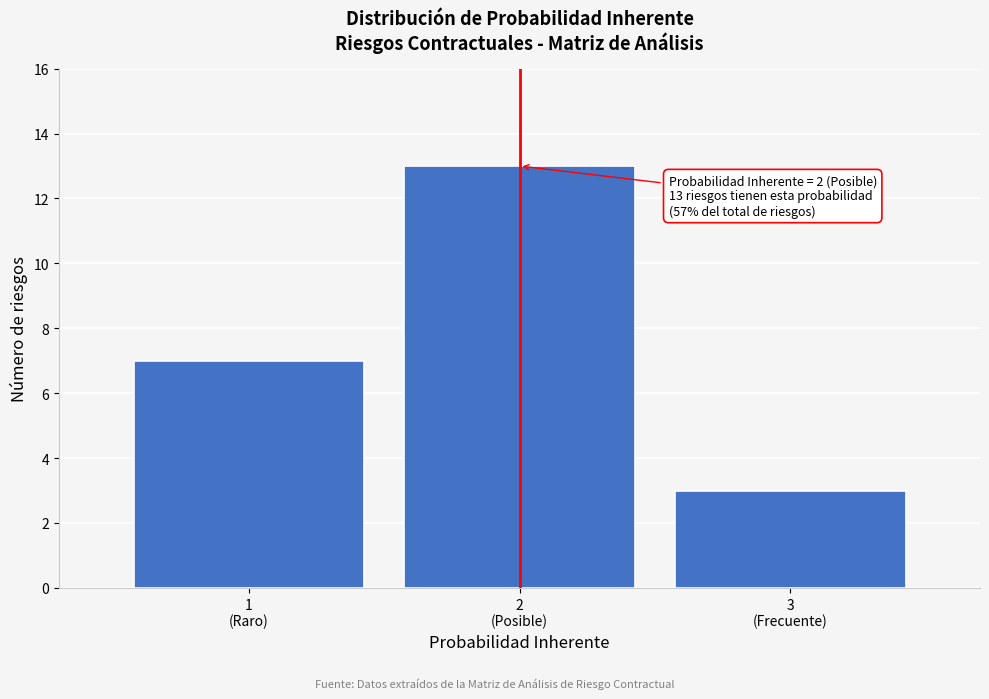

Reading left to right, what are all the values shown in this chart?

7	13	3